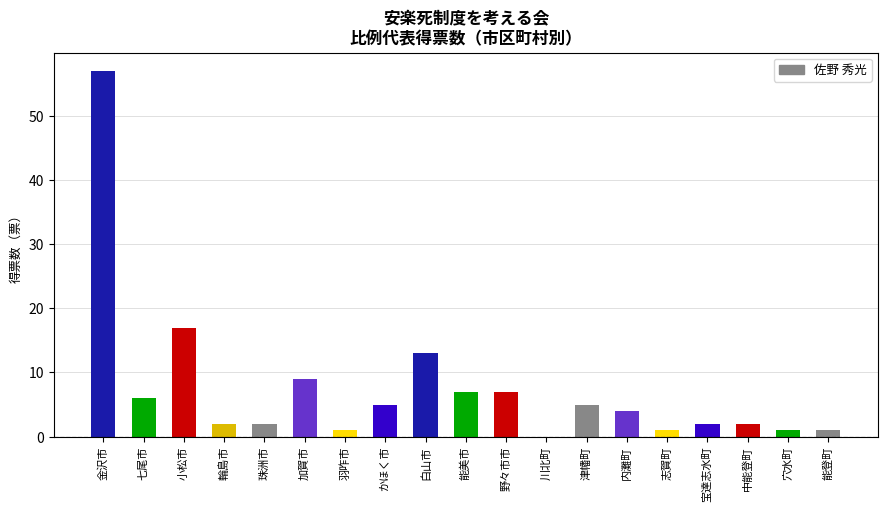

What is the sum of all values?

142